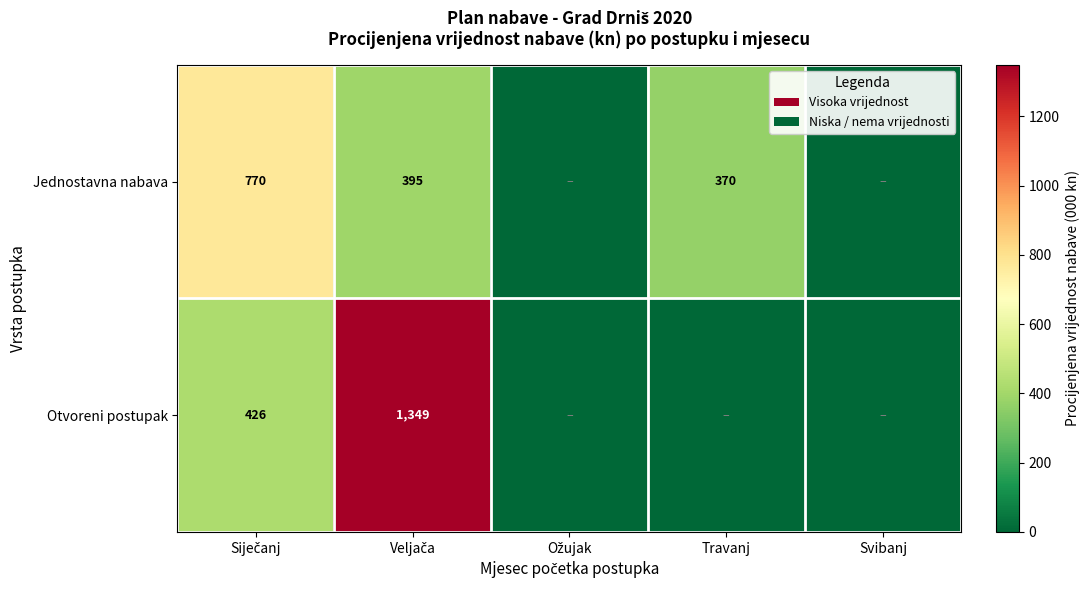

Is it true that Jednostavna nabava equals 370 at Travanj?

True